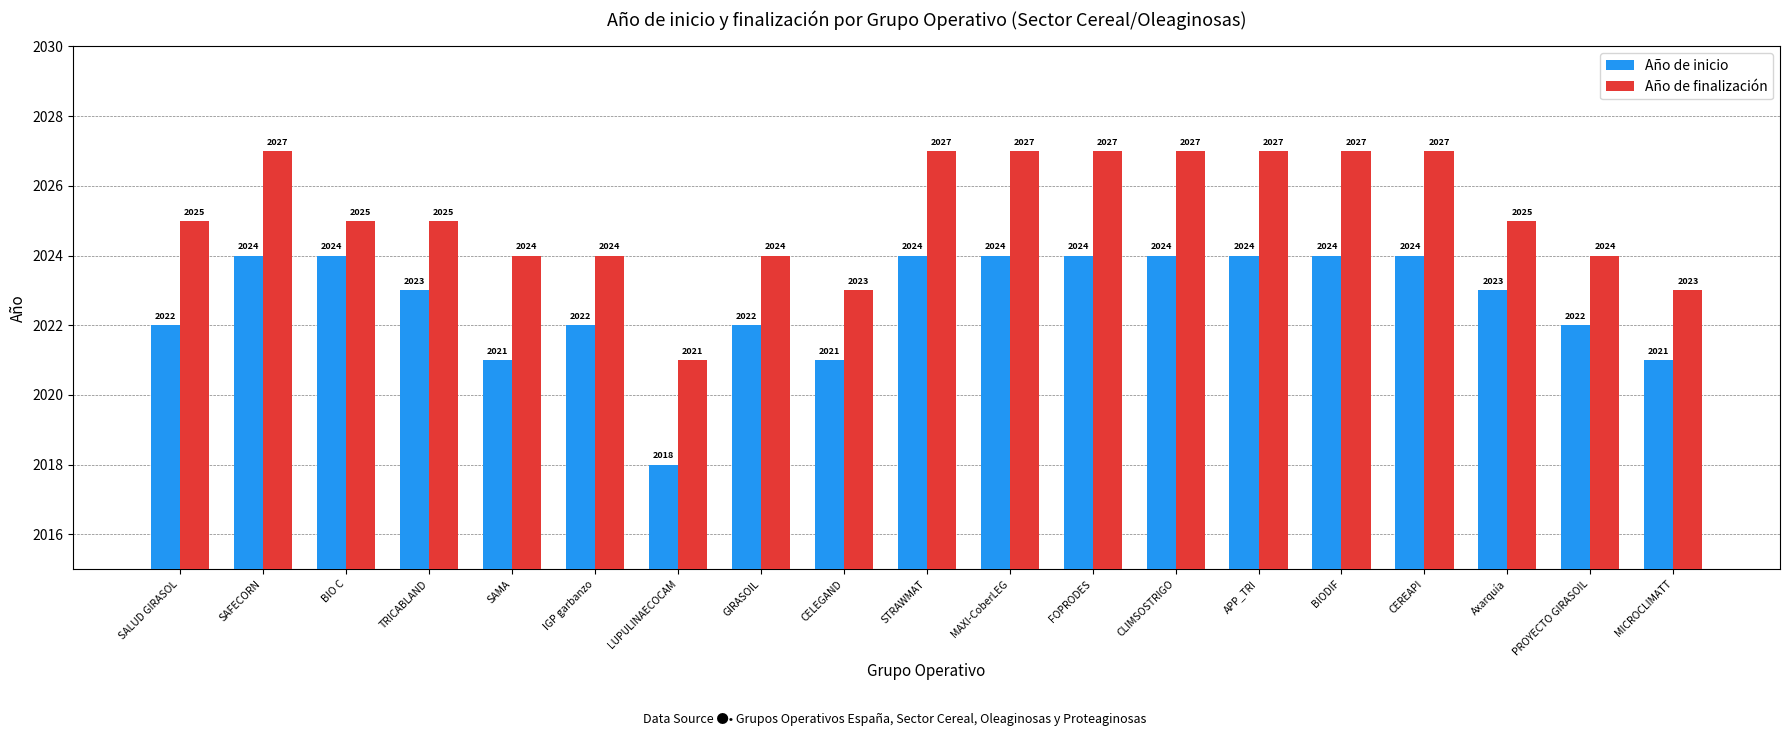

Which series has the largest total across all categories?

Año de finalización